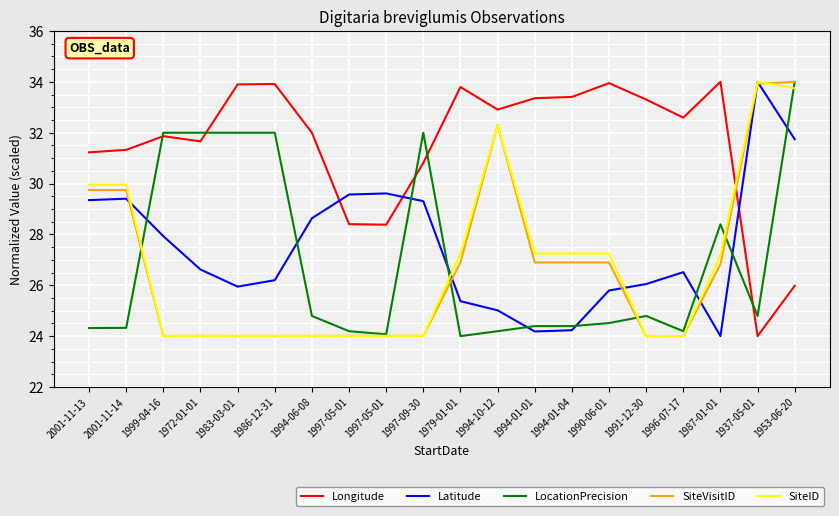

Does the chart have visible grid lines?

Yes